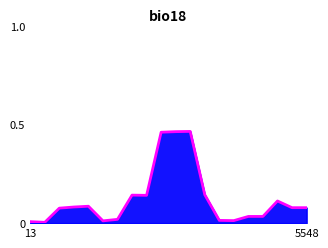

Between 8 and 6, which is larger?

8